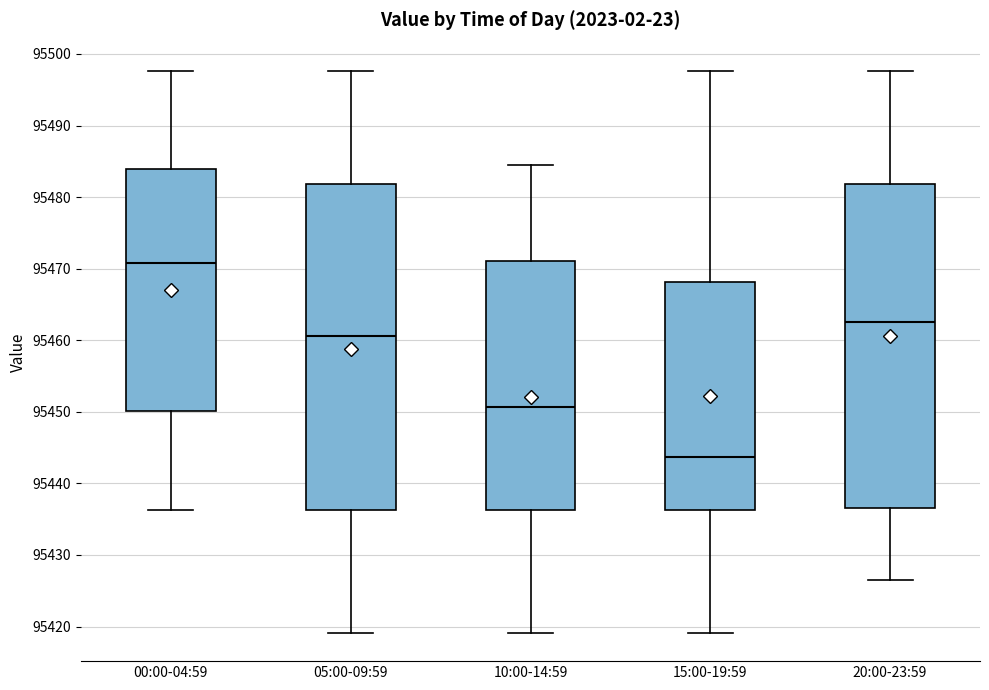

Which box's median line is the lowest?

15:00-19:59